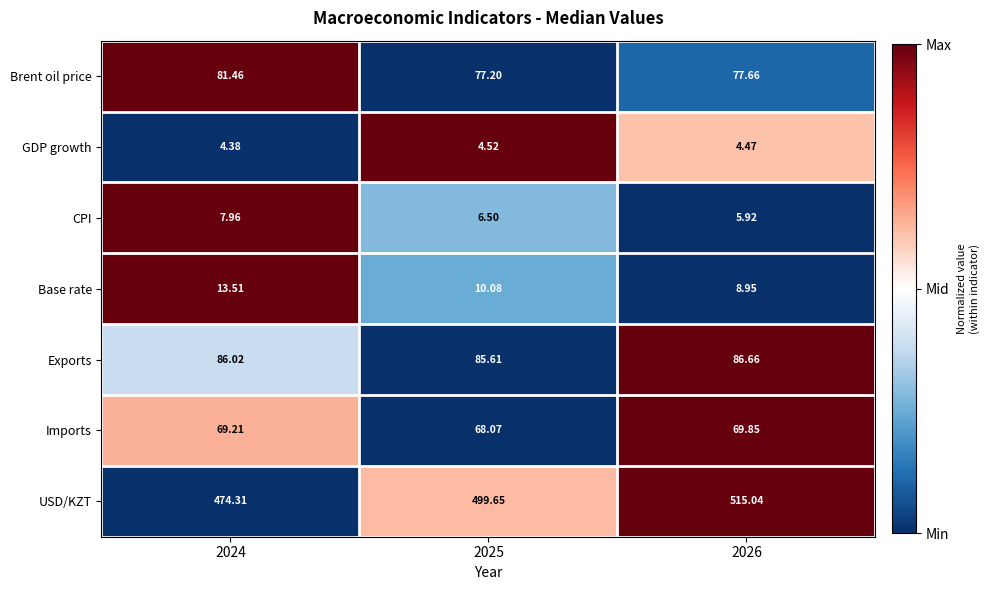

Which series has the largest range (max minus min)?

USD/KZT